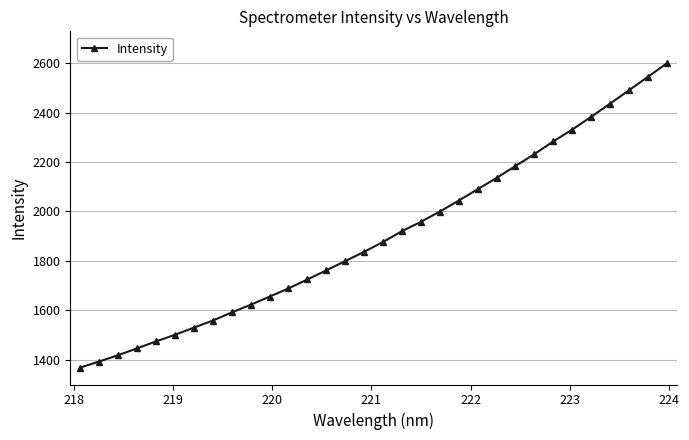

True or false: there are more than 0 points higher than both neighbors.

False